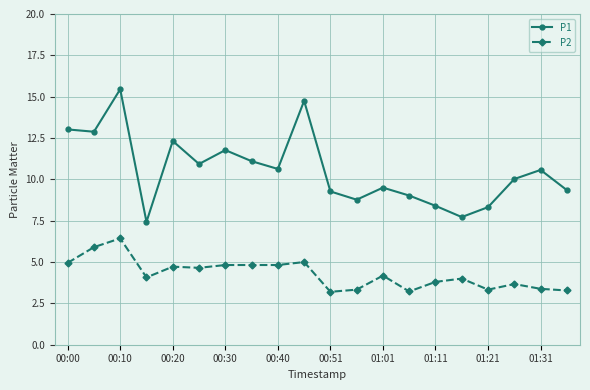

What is the value of the P1 point at the 10th from the left?

14.8